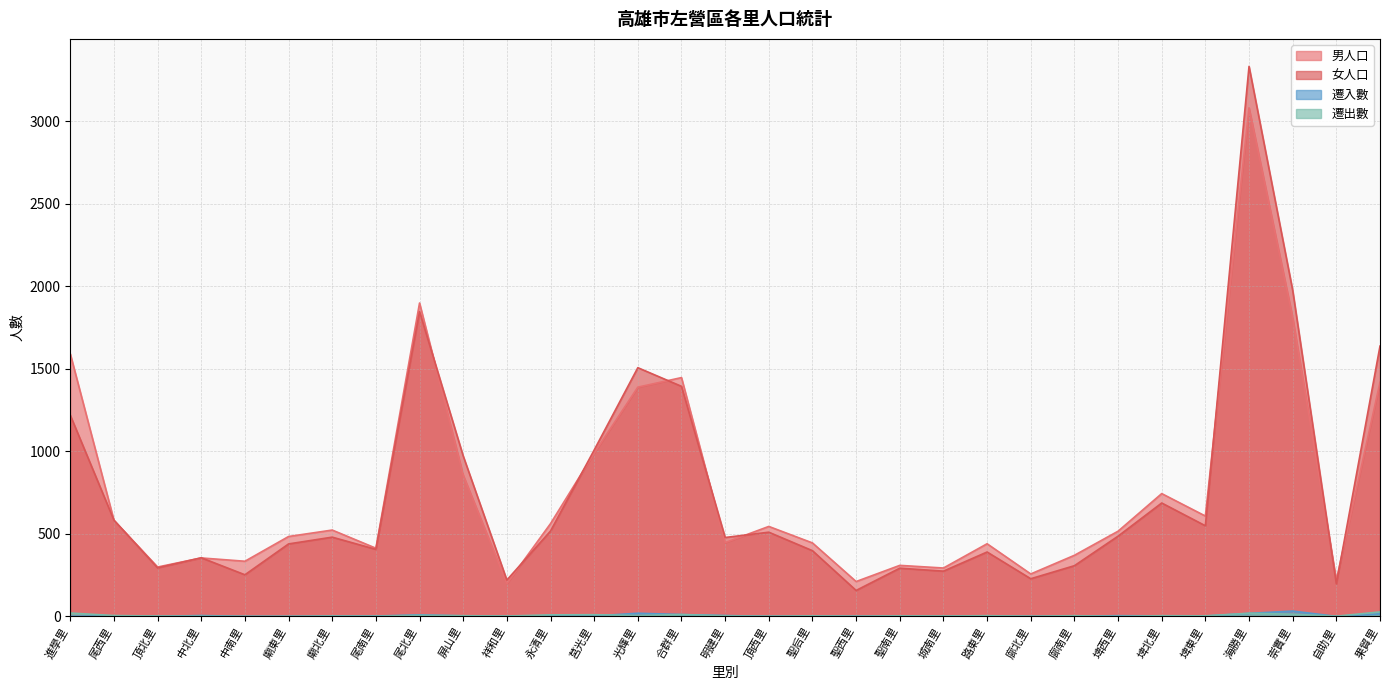

How many interior local valleys does the 遷入數 series have?

7